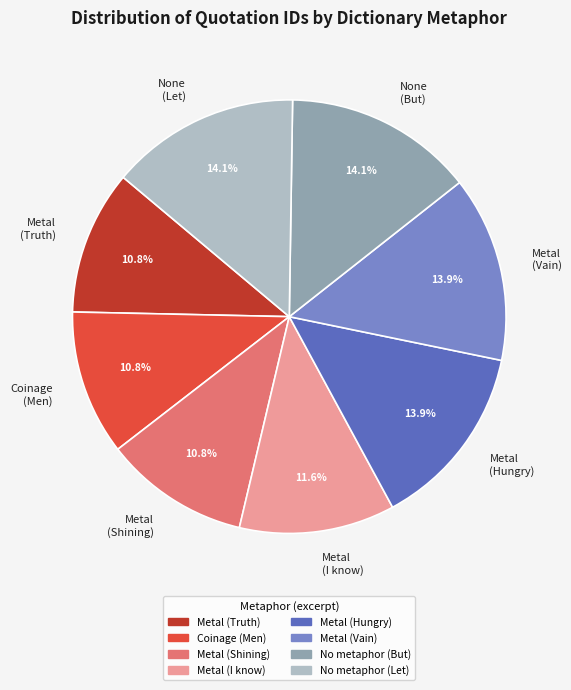

What percentage is NOT represented by None (But)?

85.9%